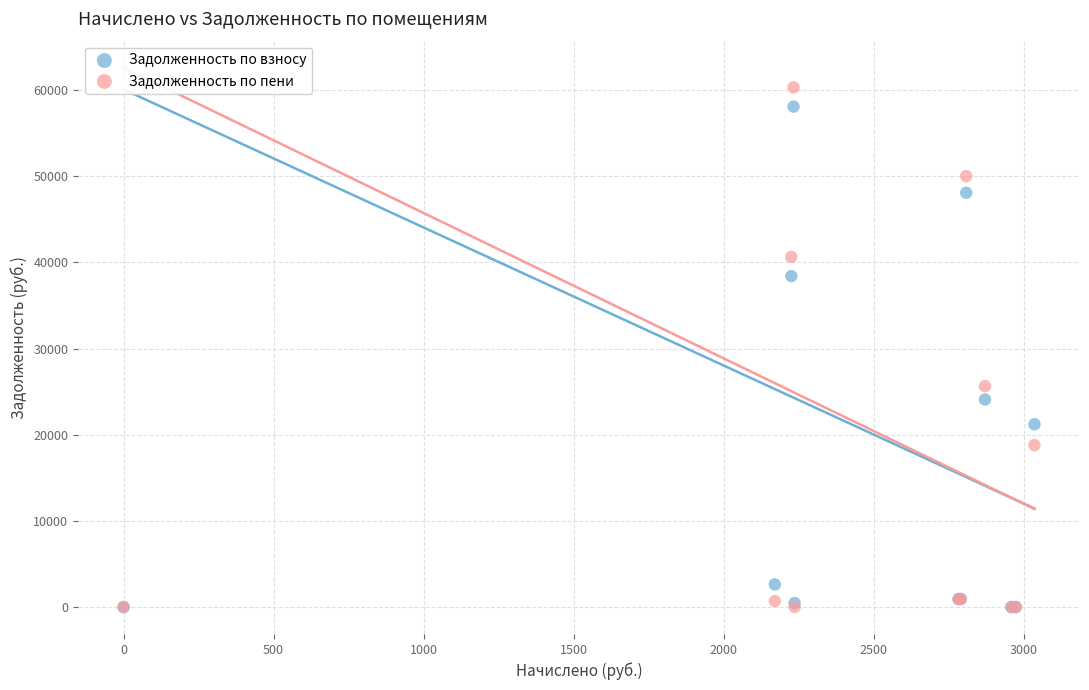

In the Задолженность по пени series, what Y value is closest to 30158?

25637.8